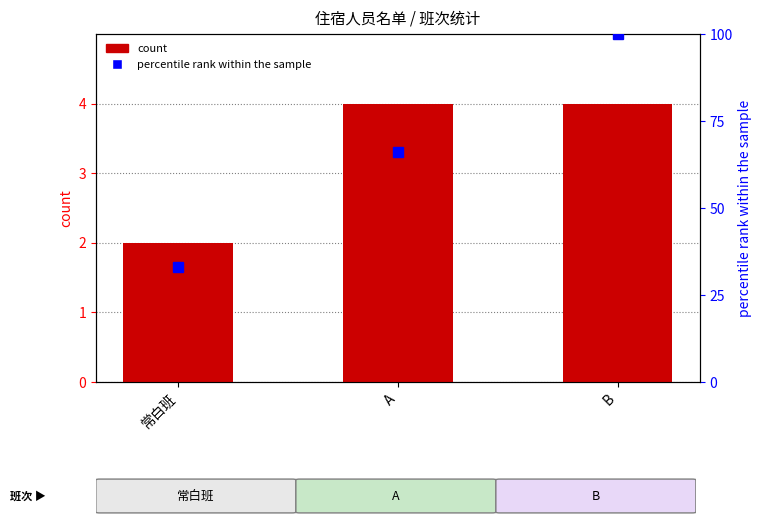

How many data points does each series have?

3